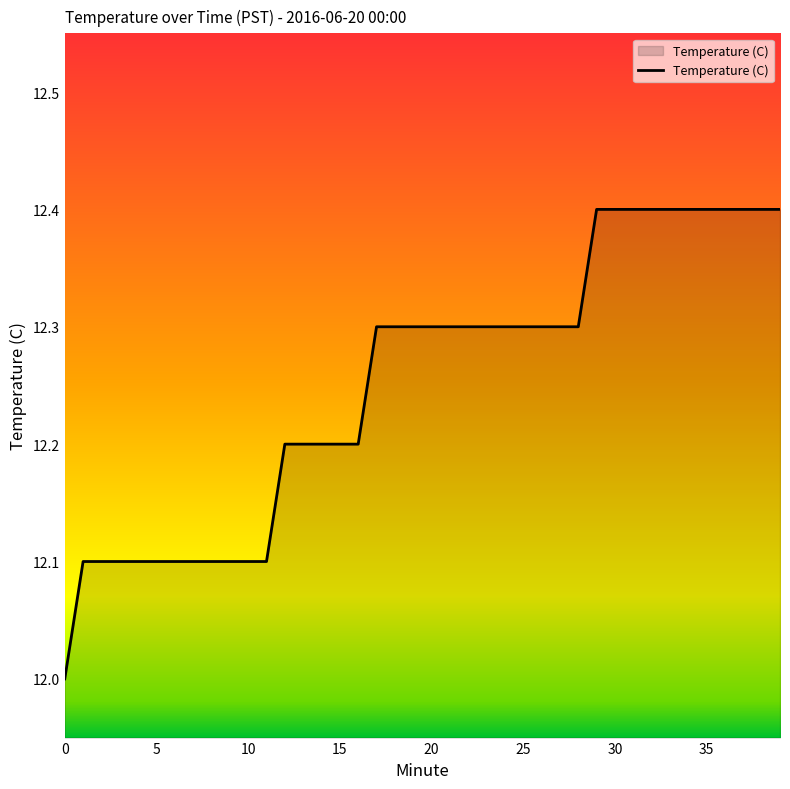

What is the minimum value shown in the chart?

12.0